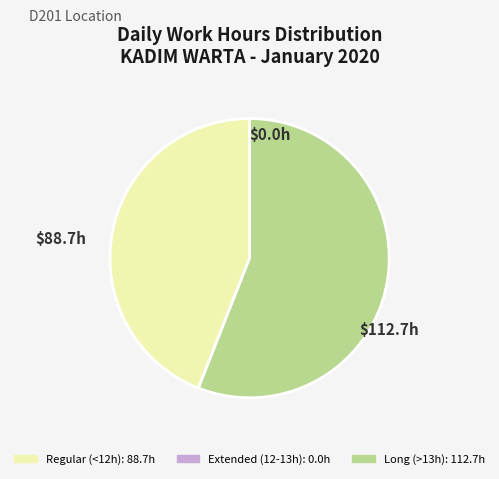

Is there a majority slice in this chart?

Yes